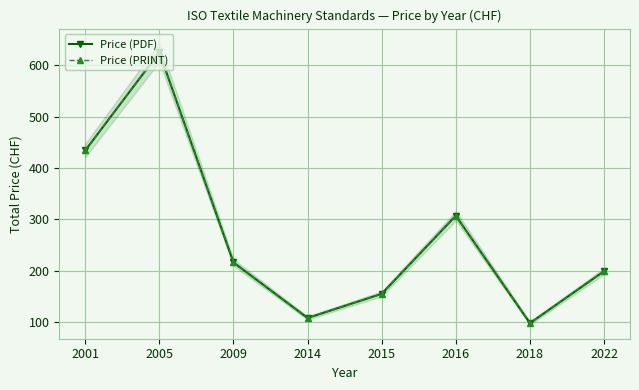

Is the value of Price (PRINT) at 2014 greater than the value of Price (PDF) at 2001?

No